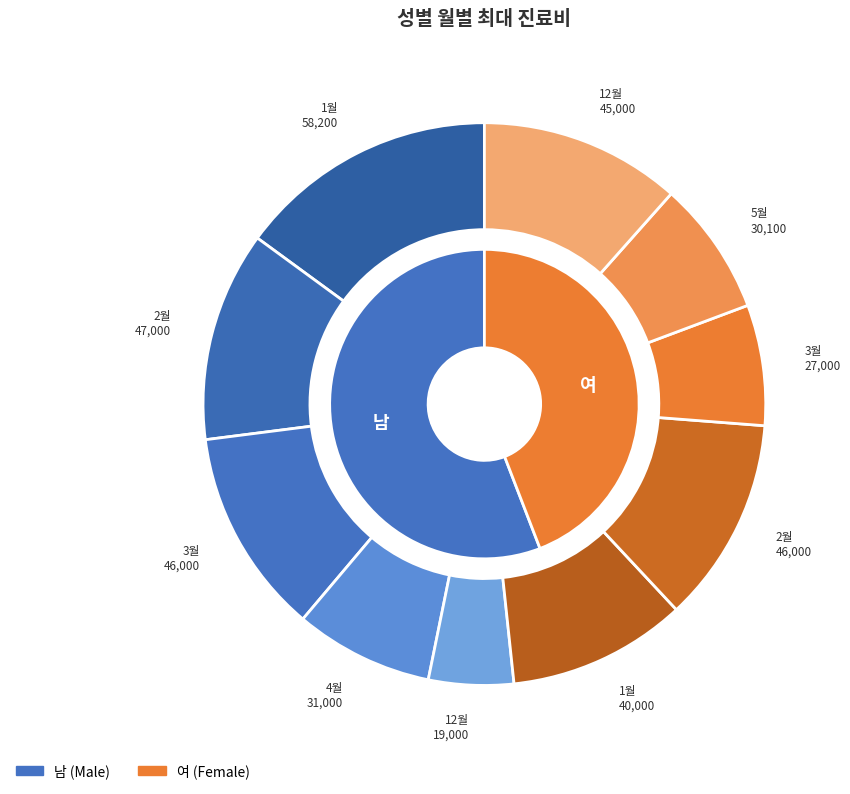

Which slice is the largest?

1월